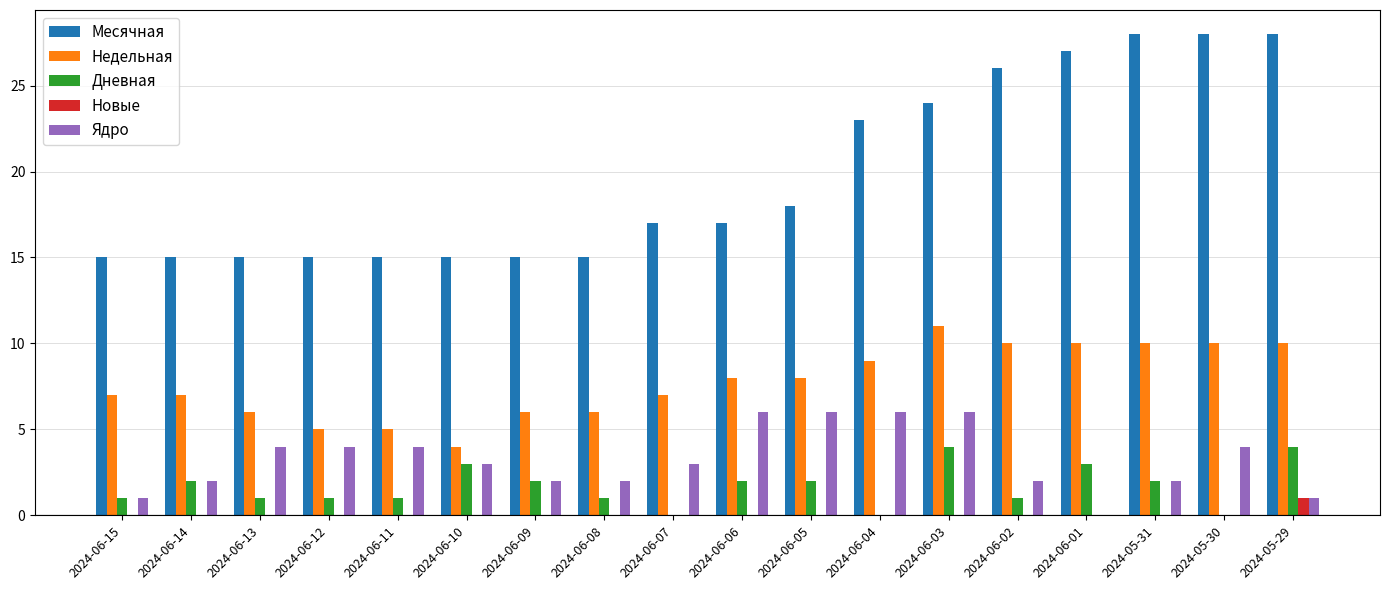

What is the sum of all Недельная values?

139